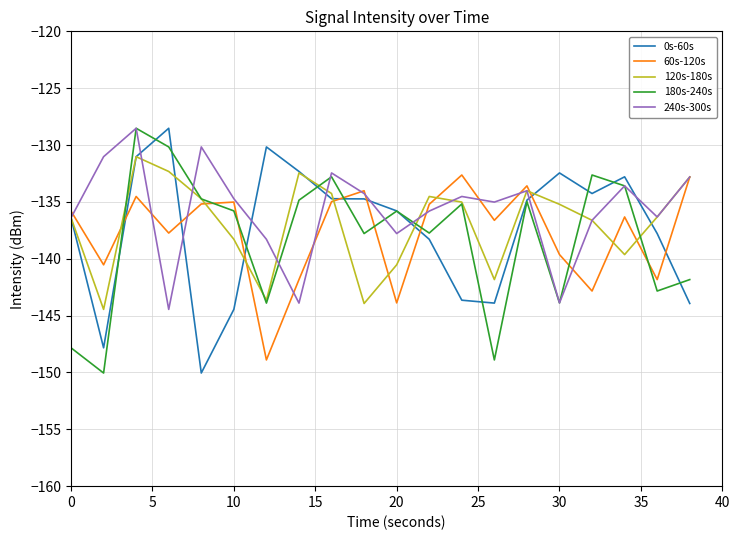

How many lines are shown in the chart?

5